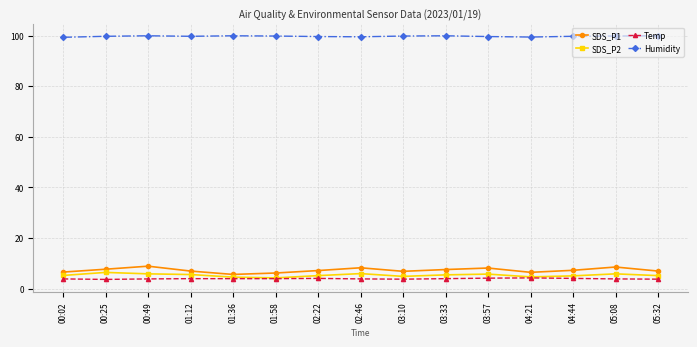

In Humidity, how many points are lower than both neighbors (excluding endpoints)?

3